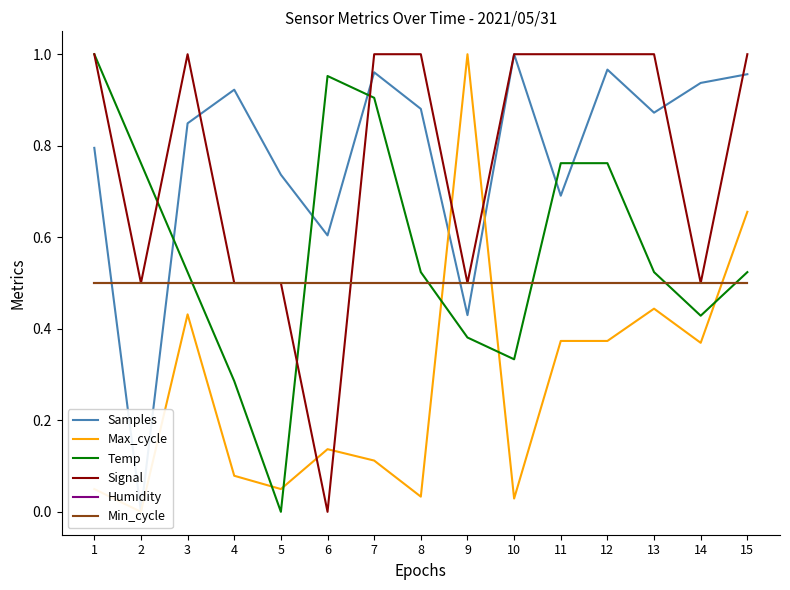

How many times do Humidity and Temp cross each other?

6